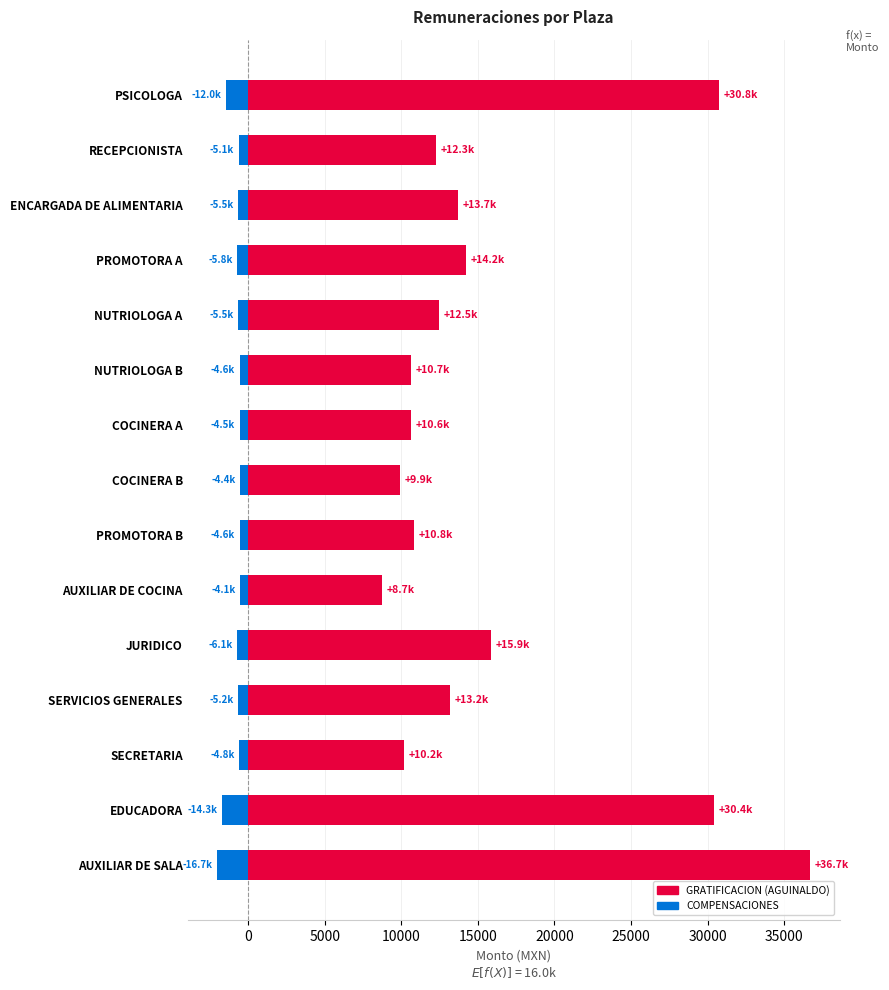

Is it true that GRATIFICACION (AGUINALDO) equals 2222.6 at PROMOTORA B?

False